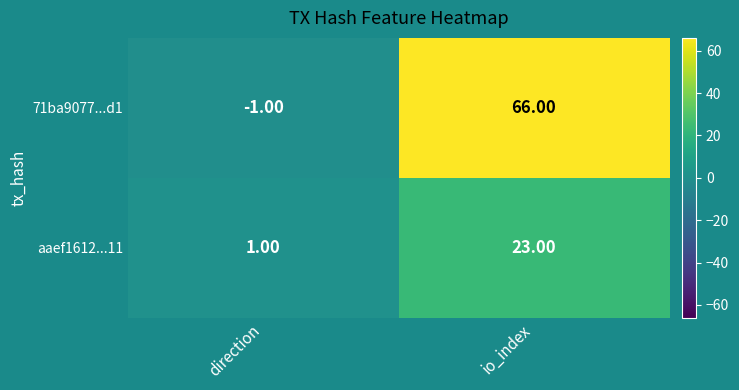

Count the number of categories in the chart.

2